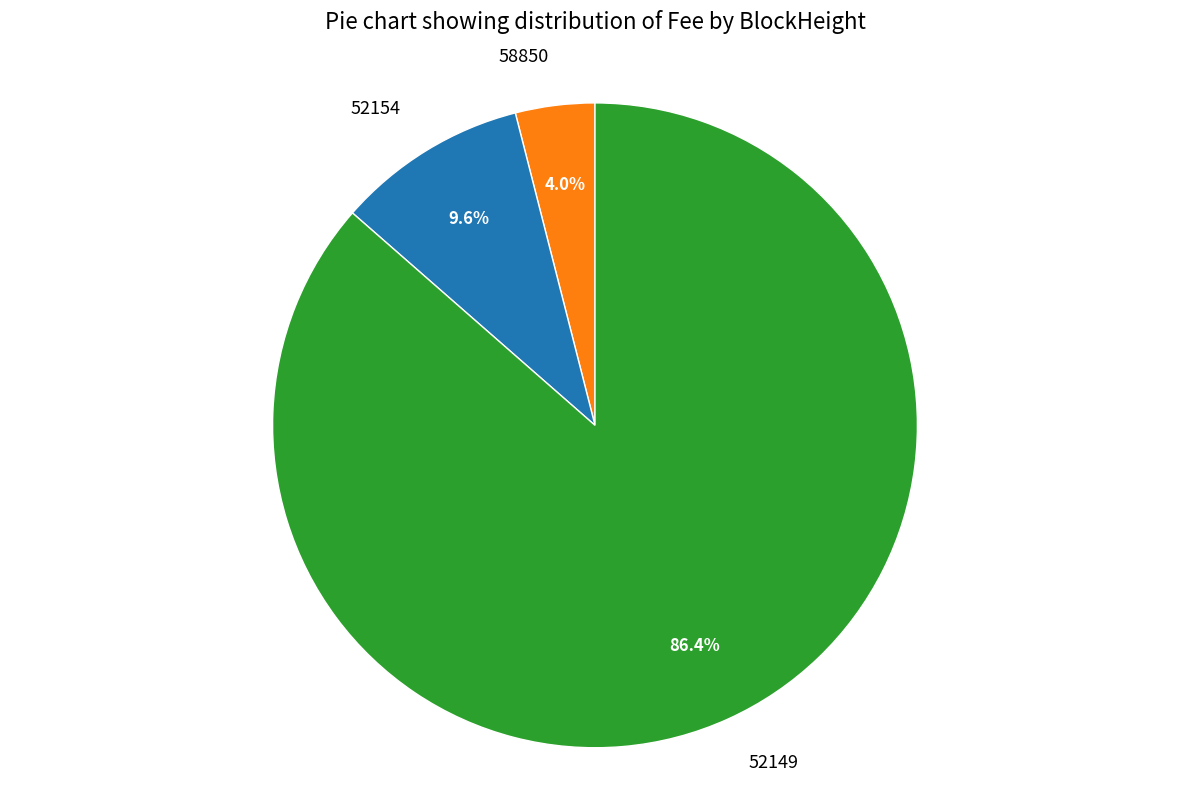

How much of the chart is everything except 58850?

96.0%